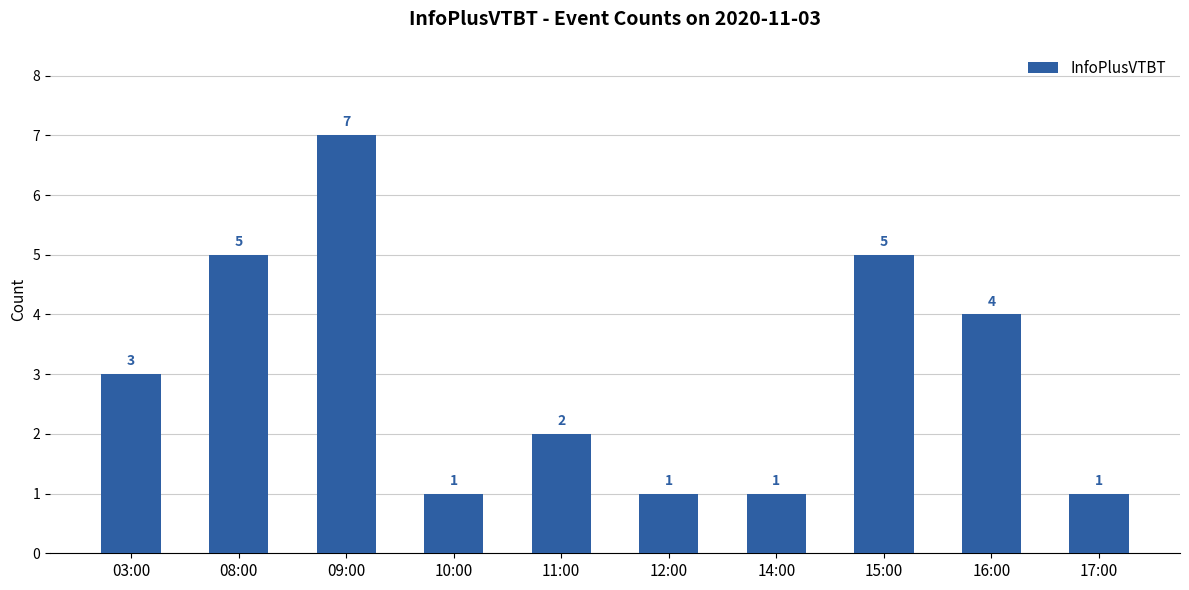

How many data points does each series have?

10